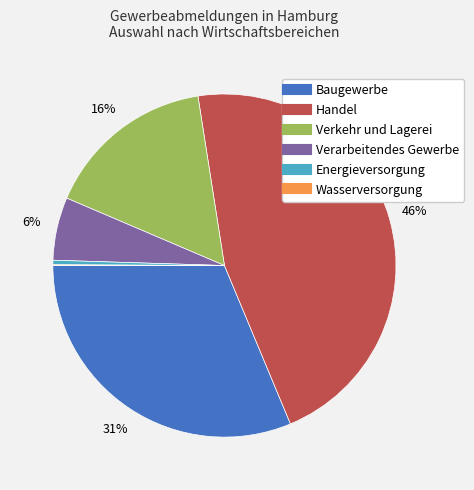

Between Handel and Baugewerbe, which is larger?

Handel